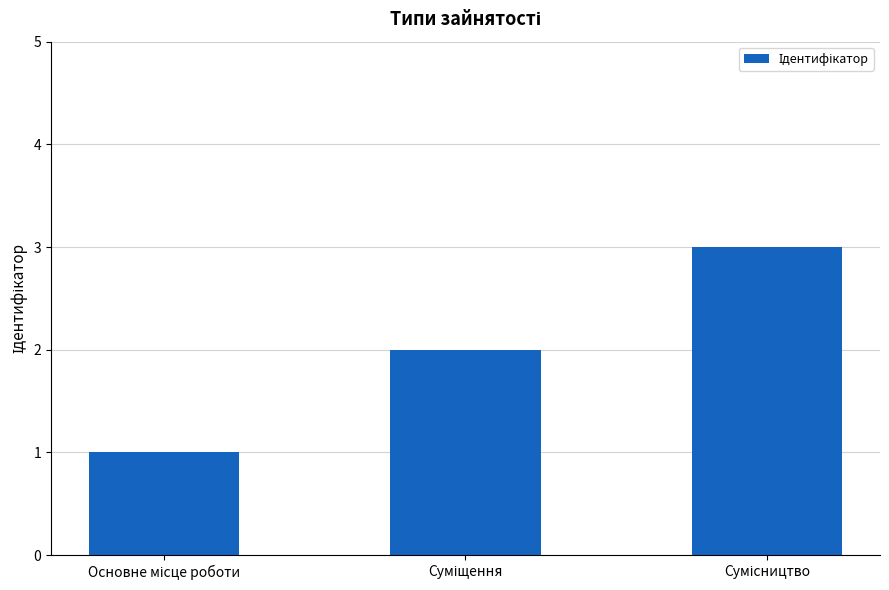

What is the maximum value shown in the chart?

3